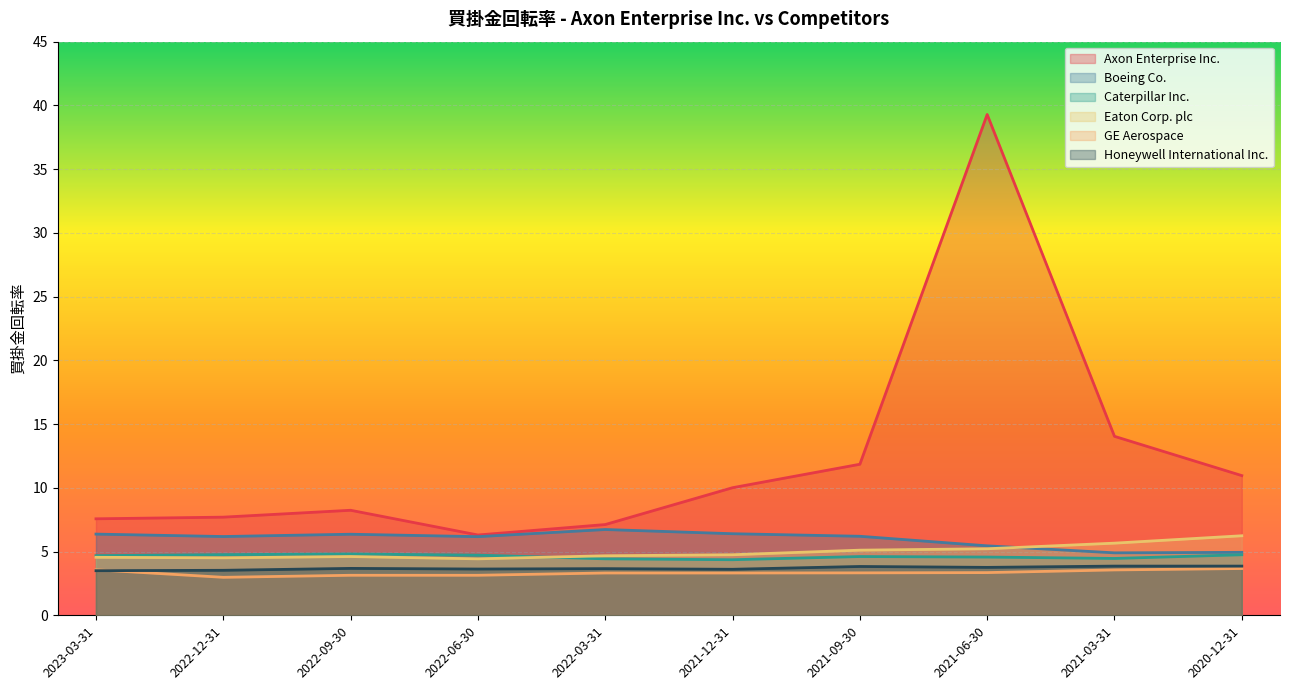

Which label corresponds to the smallest value in the chart?

2022-12-31